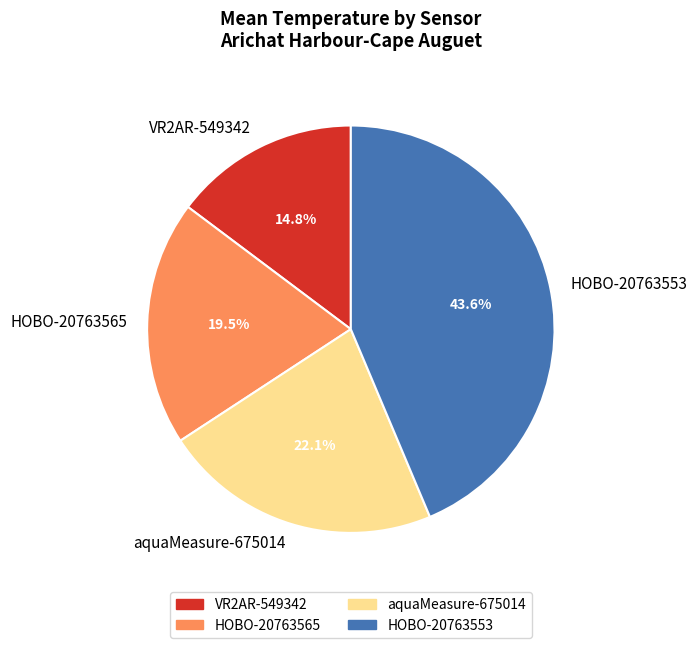

Rank the categories by value from lowest to highest.

VR2AR-549342, HOBO-20763565, aquaMeasure-675014, HOBO-20763553